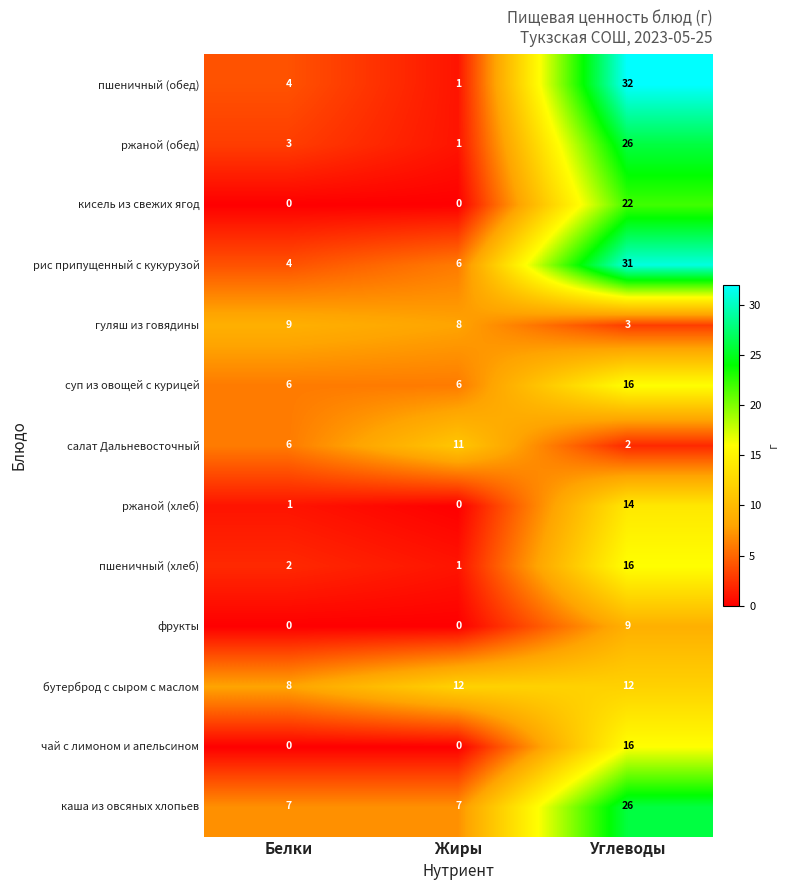

Rank the categories by рис припущенный с кукурузой value from highest to lowest.

Углеводы, Жиры, Белки